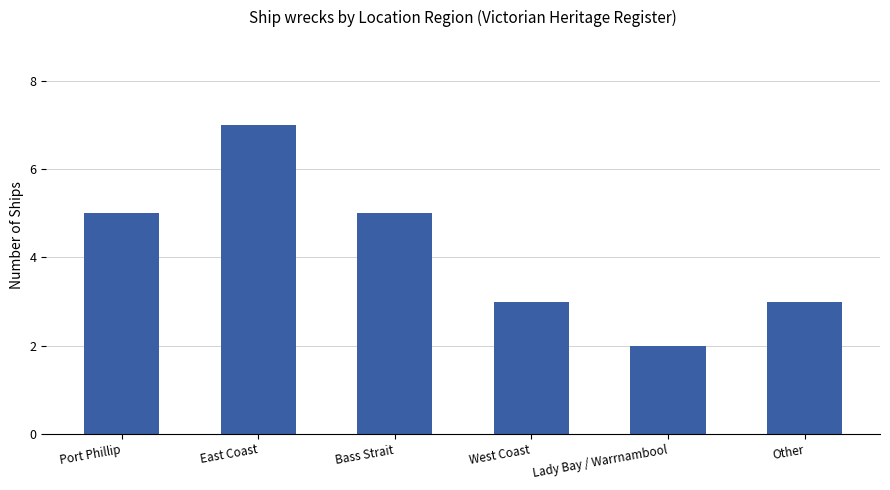

True or false: the data shows 5 at Bass Strait.

True